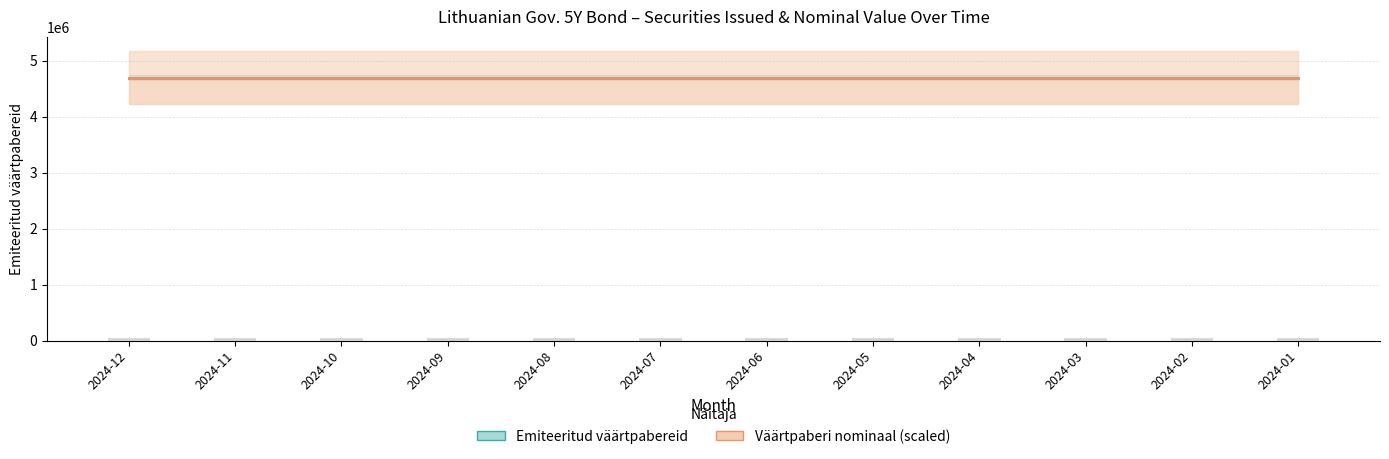

Reading left to right, what are all the values shown in this chart?

Emiteeritud väärtpabereid: 2024-12=4700000	2024-11=4700000	2024-10=4700000	2024-09=4700000	2024-08=4700000	2024-07=4700000	2024-06=4700000	2024-05=4700000	2024-04=4700000	2024-03=4700000	2024-02=4700000	2024-01=4700000
Väärtpaberi nominaal: 2024-12=100	2024-11=100	2024-10=100	2024-09=100	2024-08=100	2024-07=100	2024-06=100	2024-05=100	2024-04=100	2024-03=100	2024-02=100	2024-01=100